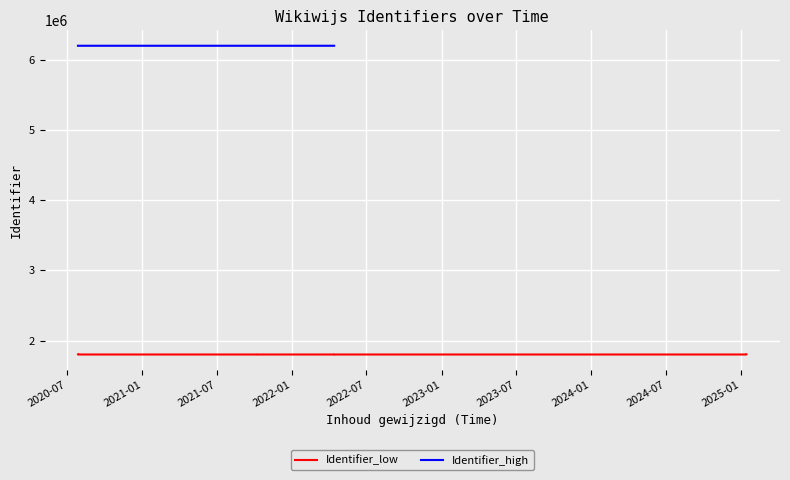

Which category has the lowest value across all series?

2025-01-13 14:54:09